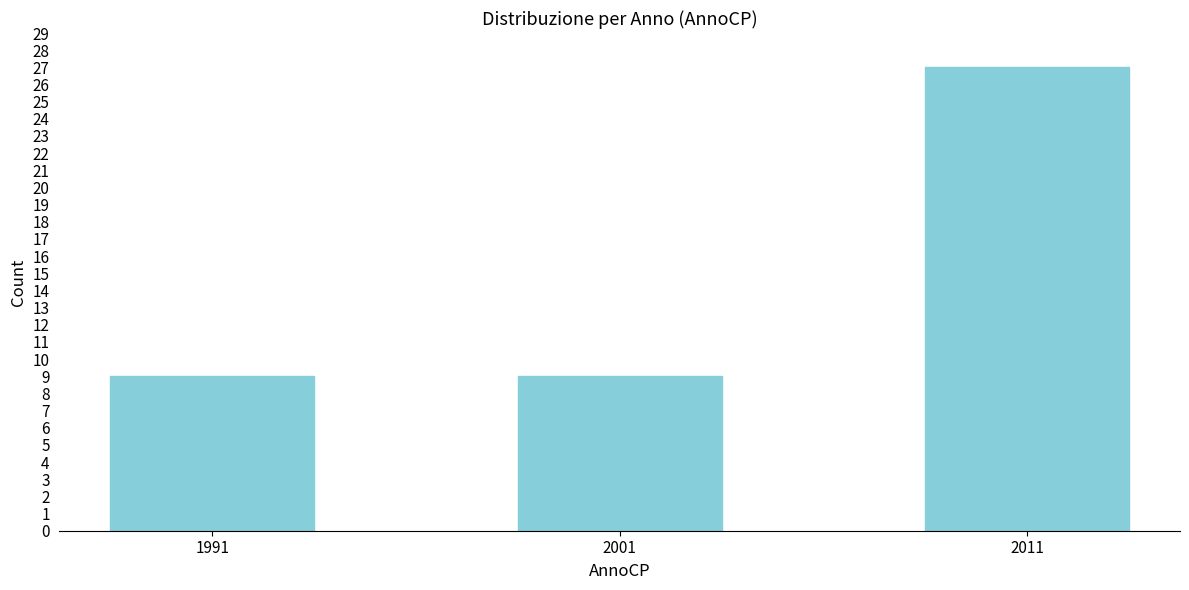

Reading right to left, transcribe all the data shown in this chart.

27	9	9